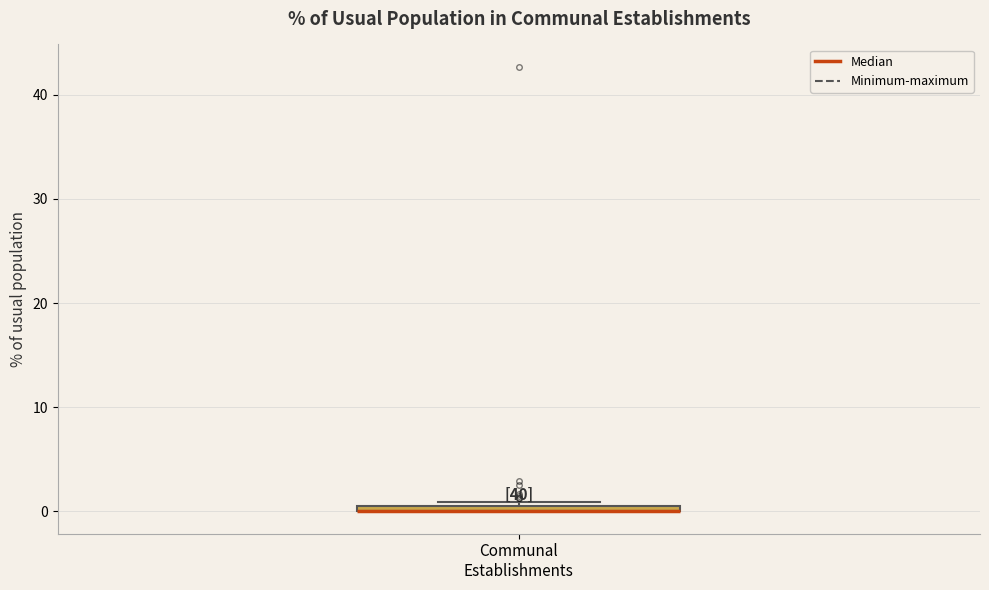

Where is the lower edge of the box for Communal Establishments on the y-axis? The values are not printed on the chart, so give them approximately, as read against the axis.

0